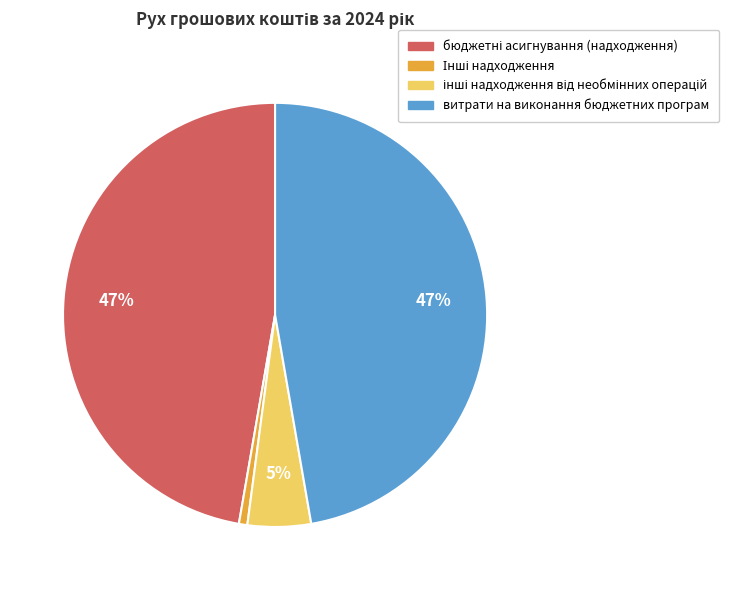

Is it true that витрати на виконання бюджетних програм is 47% of the pie?

True